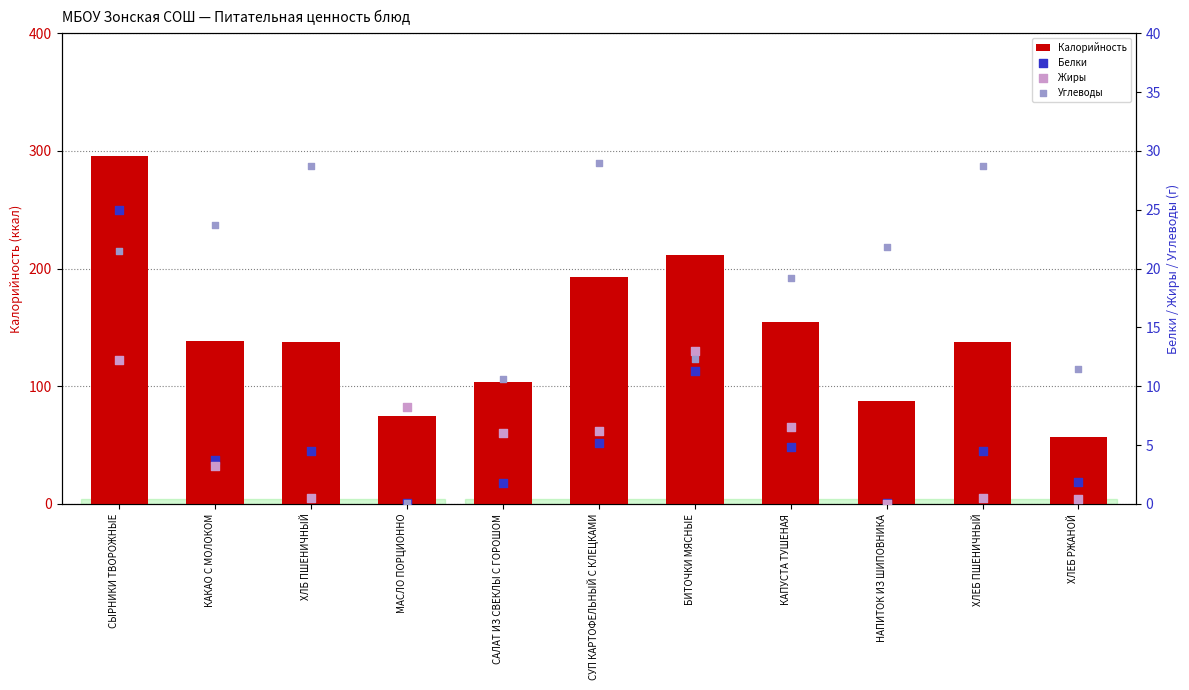

Which series has the largest total across all categories?

Калорийность